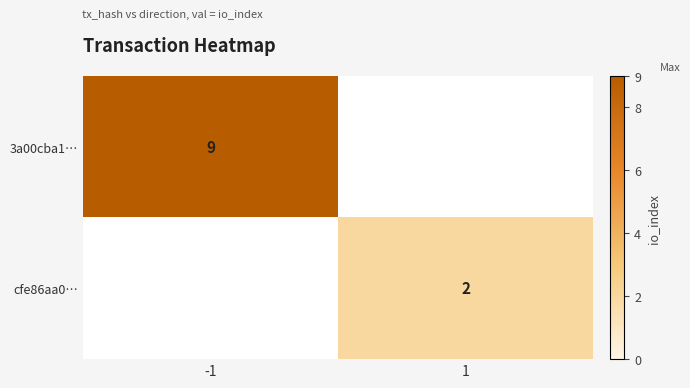

The 3a00cba1… series shows 4 at -1. True or false?

False